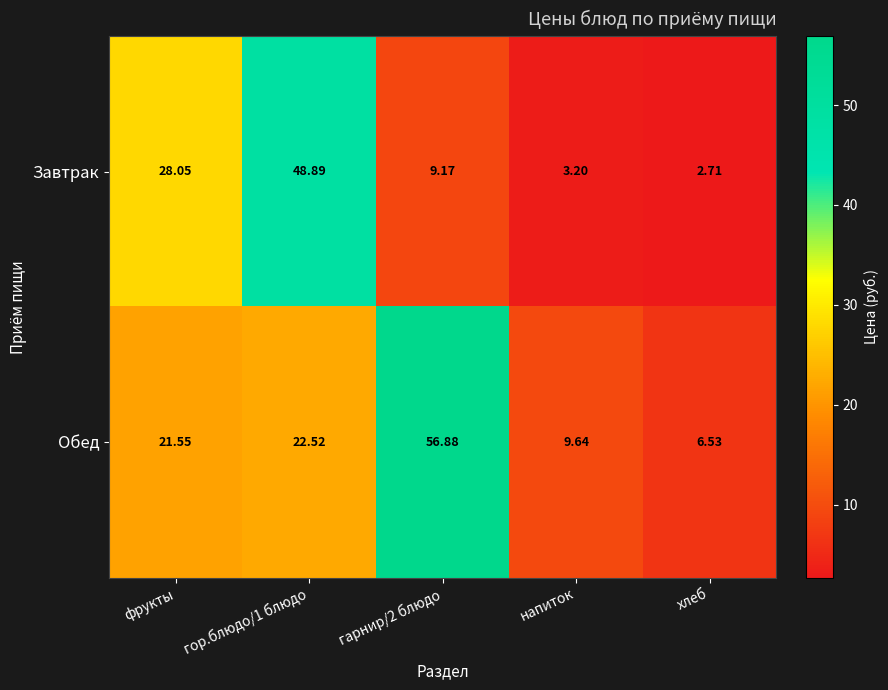

Which series has the largest total across all categories?

Обед